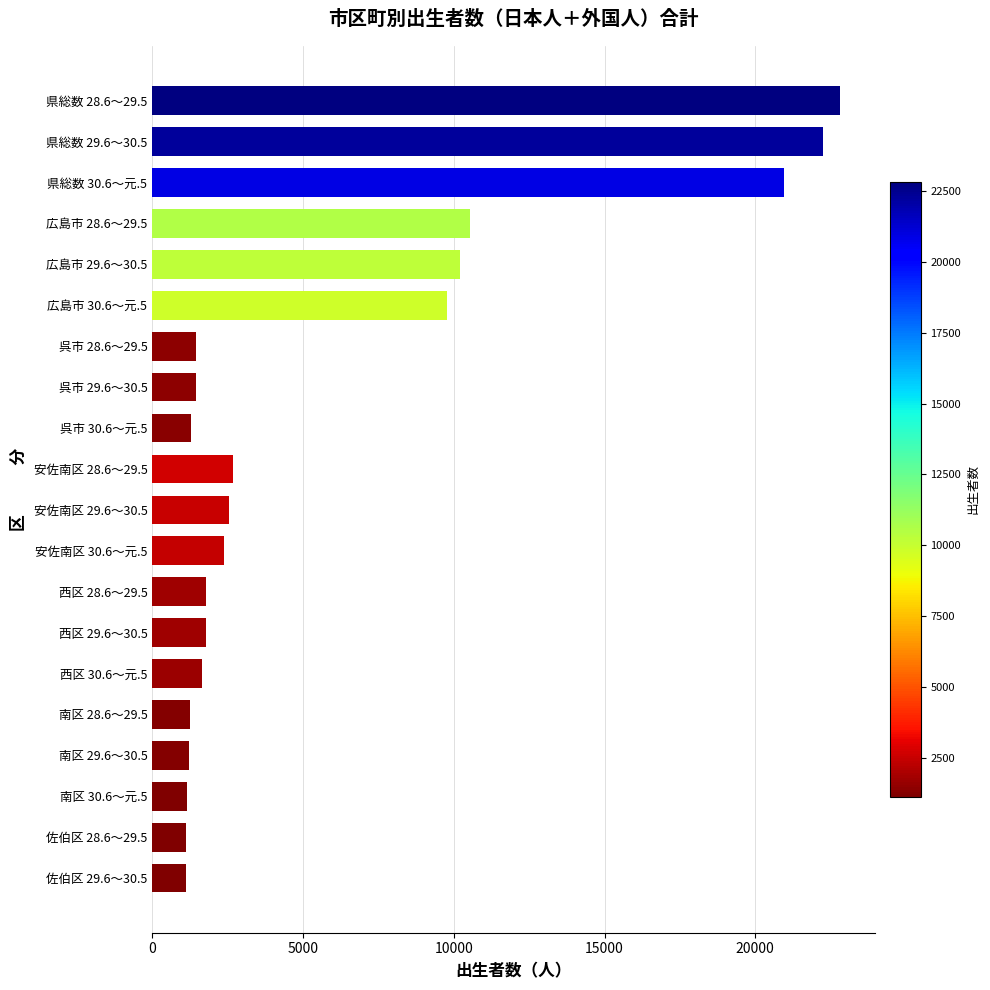

At which label is the value closest to 11970?

広島市 28.6～29.5